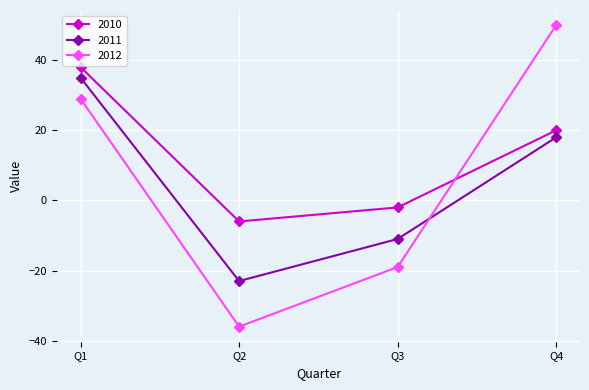

How many values in 2011 are above zero?

2